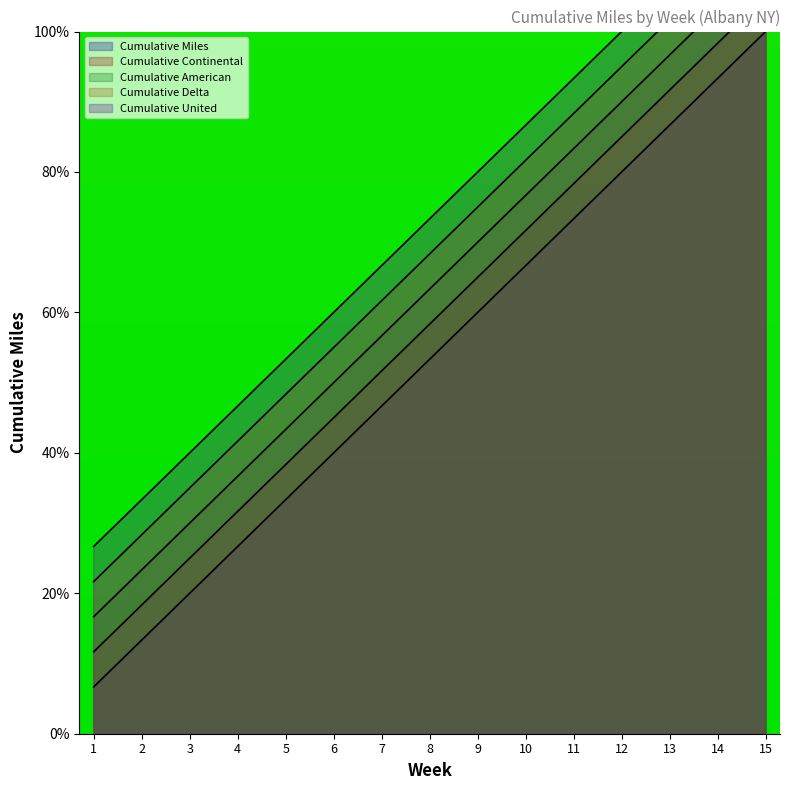

What are all the series names shown in the legend?

Cumulative Miles, Cumulative Continental, Cumulative American, Cumulative Delta, Cumulative United